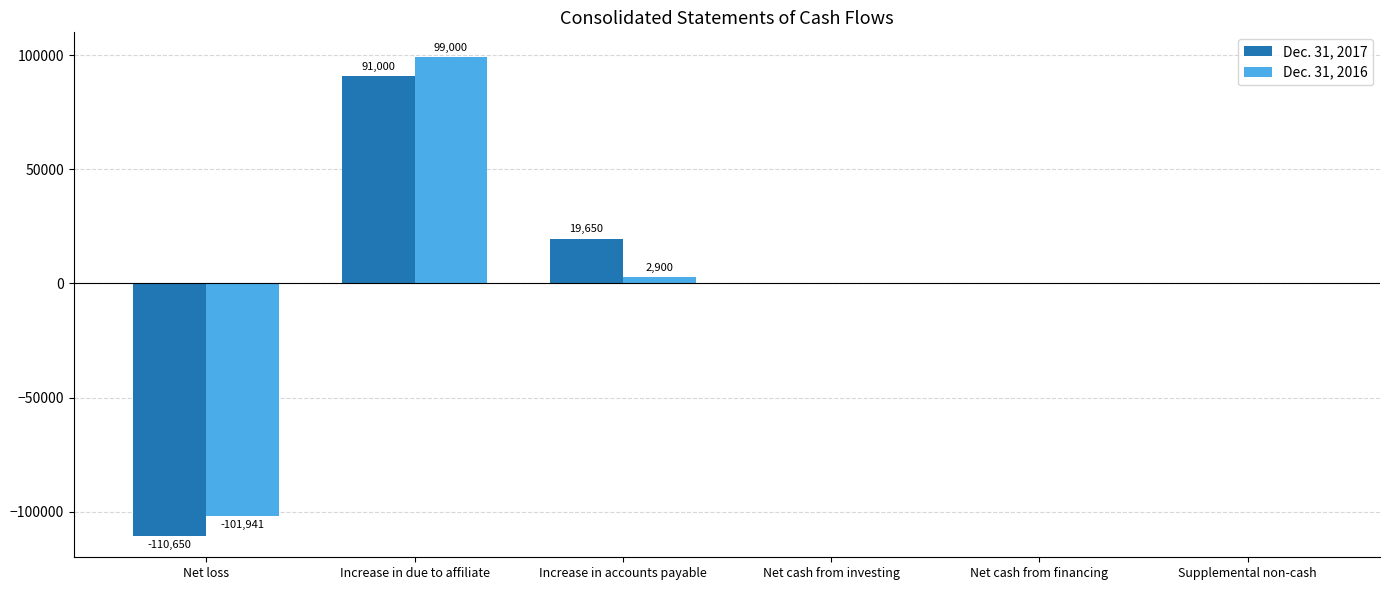

What is the sum of all Dec. 31, 2016 values?

-41